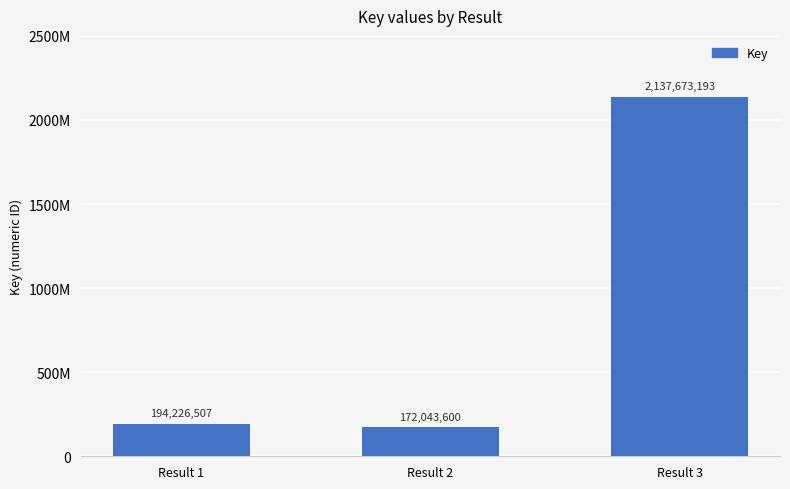

Which label corresponds to the largest value in the chart?

Result 3